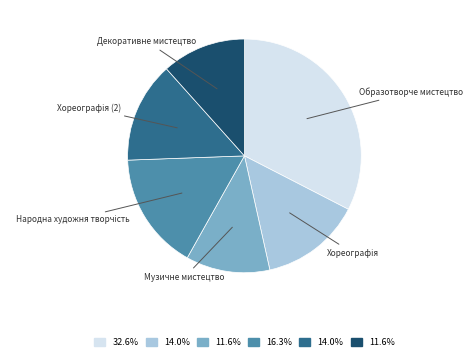

How many slices are in this pie chart?

6